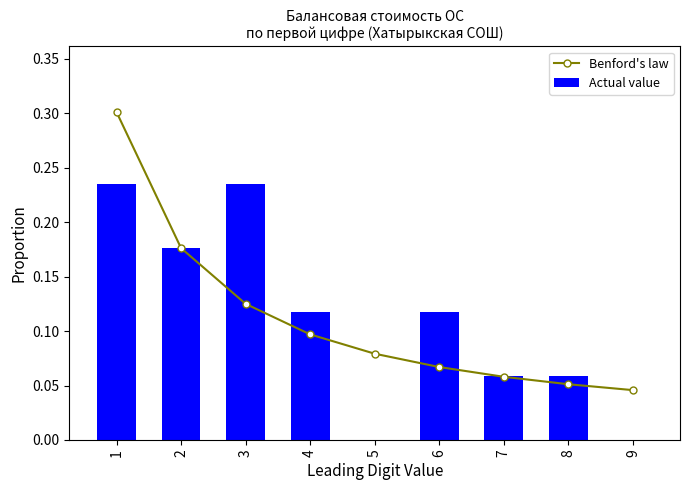

What value does the Benford's law series have at 5?

0.1